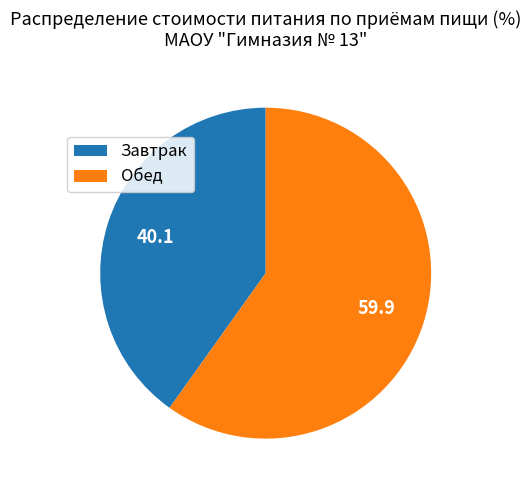

Rank the categories by value from lowest to highest.

Завтрак, Обед